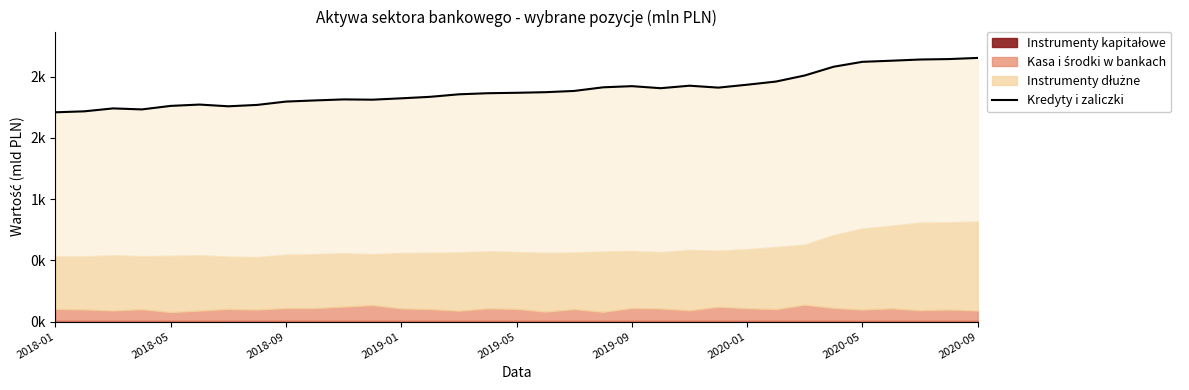

What position from the left is 15?

16